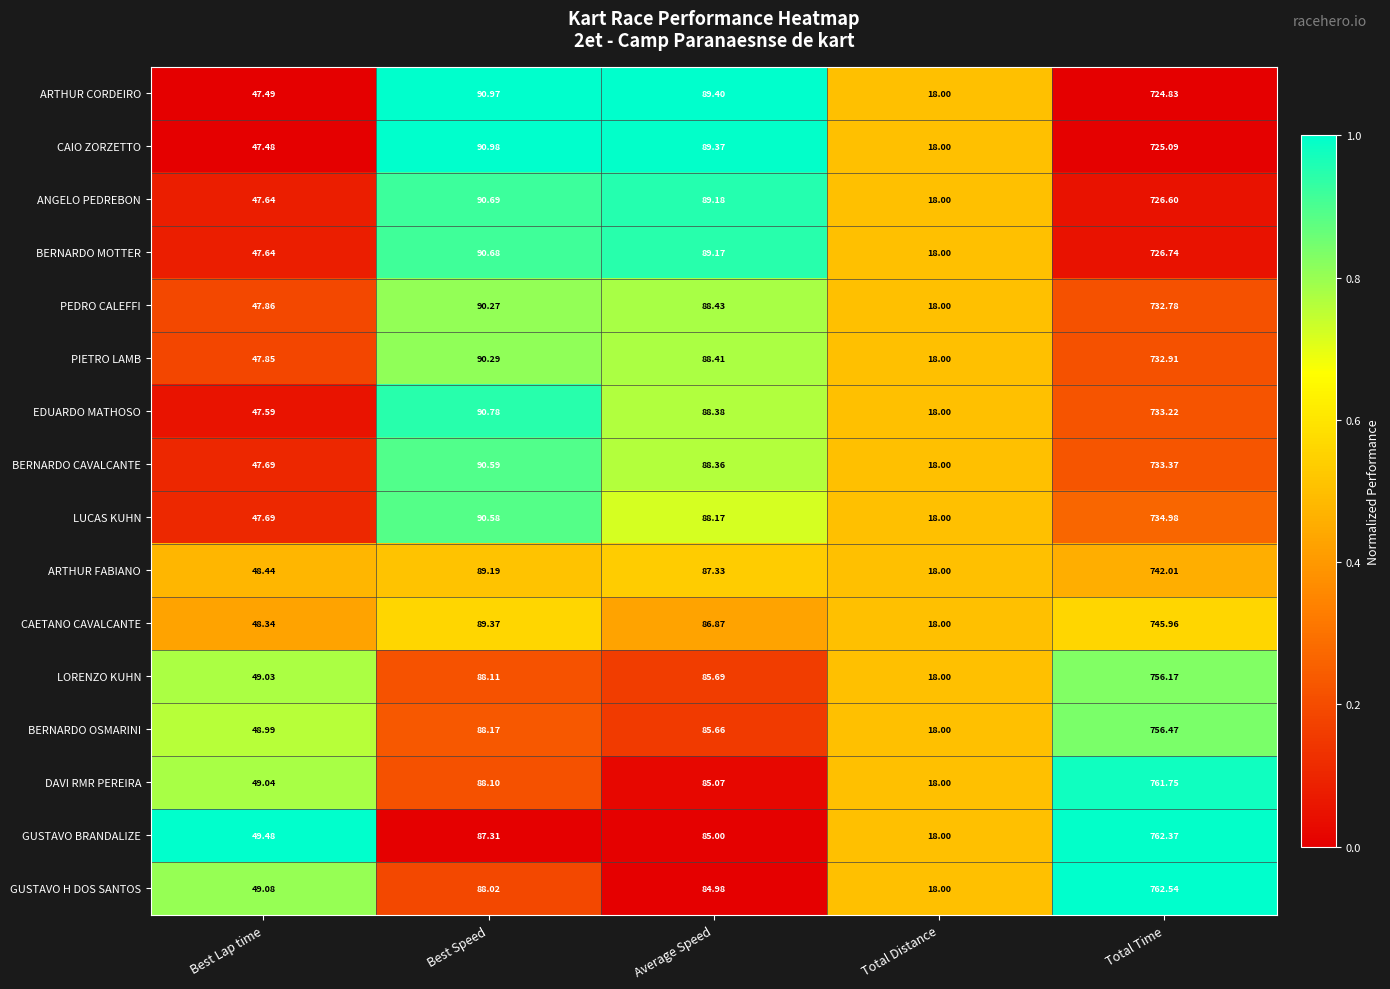

At which category does the chart reach its minimum across all series?

Total Distance